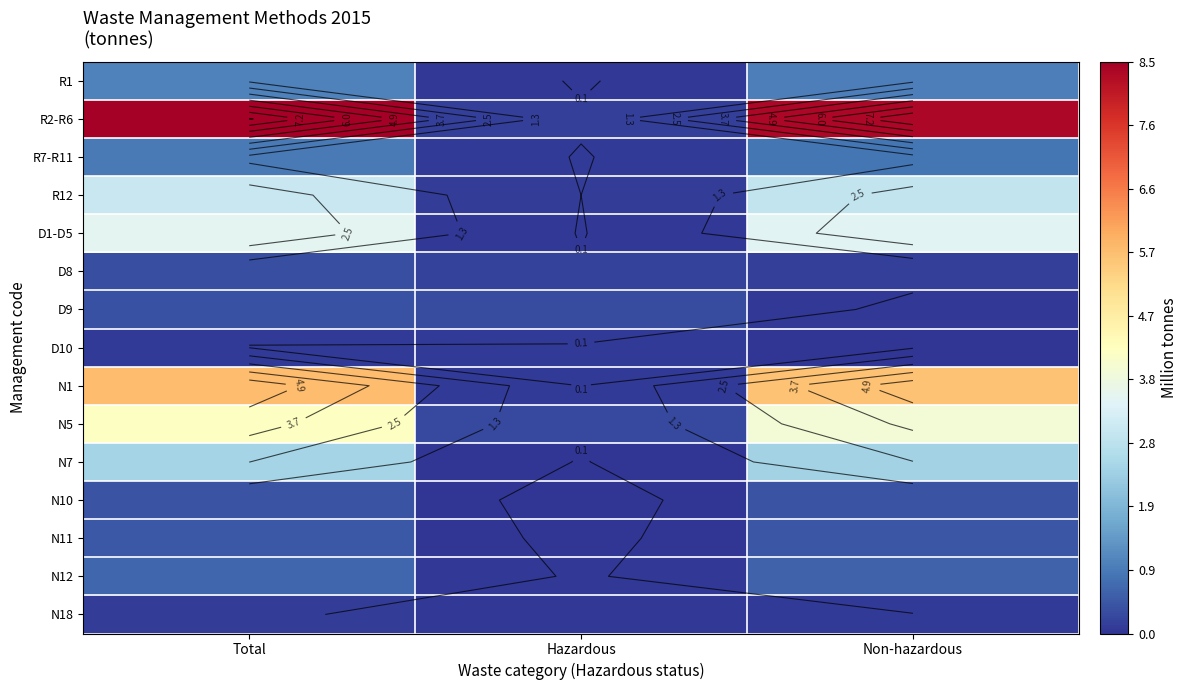

Rank the series by their maximum value, from highest to lowest.

R2-R6, N1, N5, D1-D5, R12, N7, R1, R7-R11, N12, N11, N10, D9, D8, N18, D10